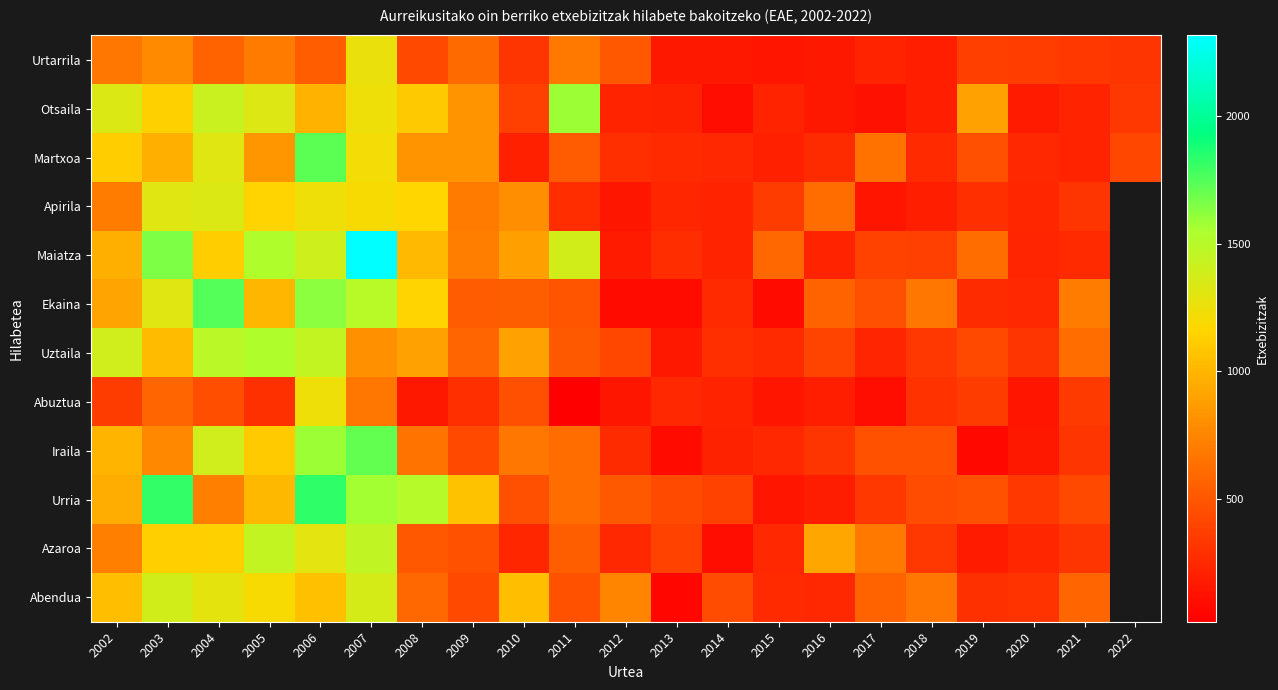

True or false: Abuztua has a value of 294.0 at 2005.

True